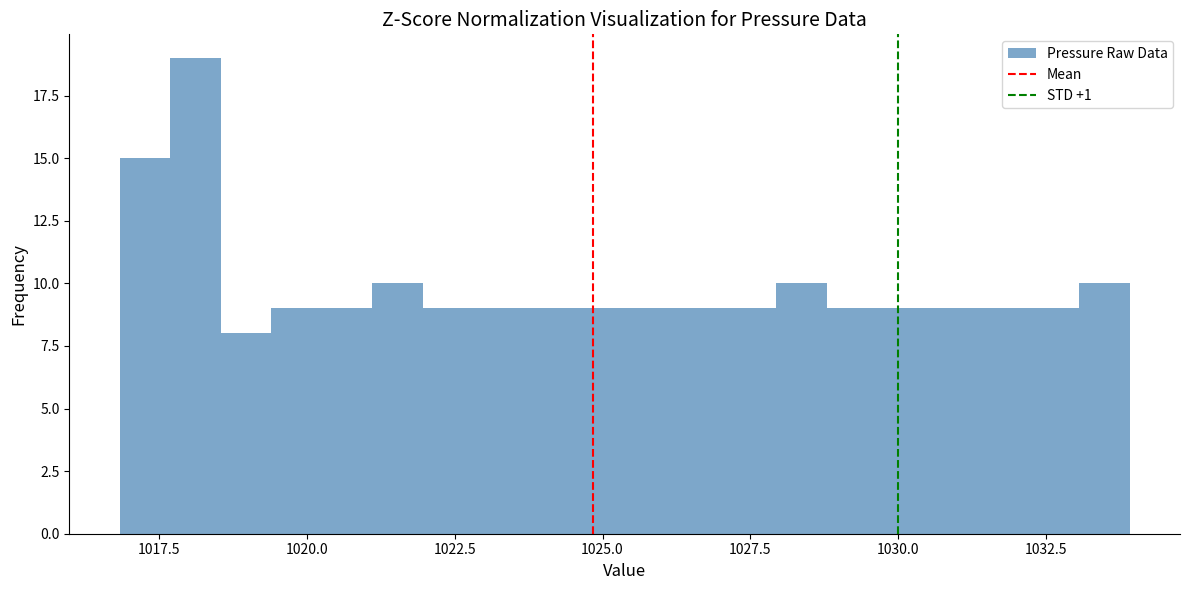

Read against the x-axis, roughly where is the centre of the tallest bar?

1018.0